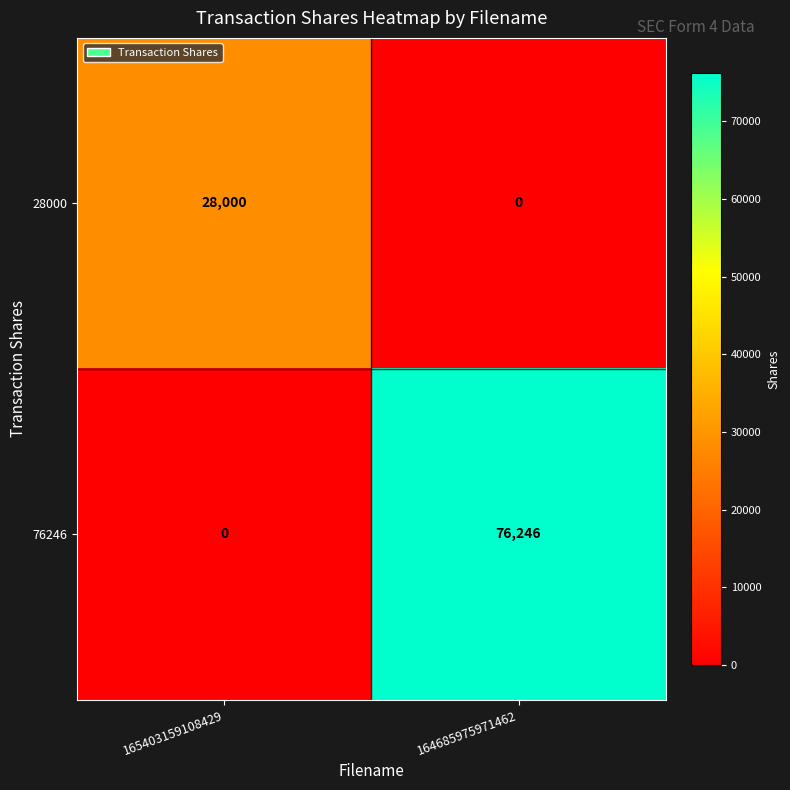

Which category has the lowest value in the 28000 series?

164685975971462